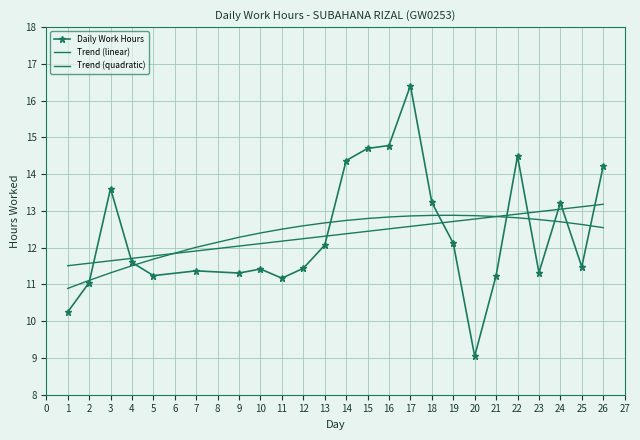

Read the Daily Work Hours value at 20.

9.1